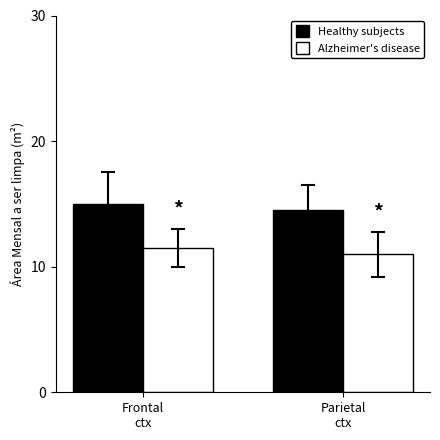

Is it true that Alzheimer's disease equals 11.0 at Parietal
ctx?

True